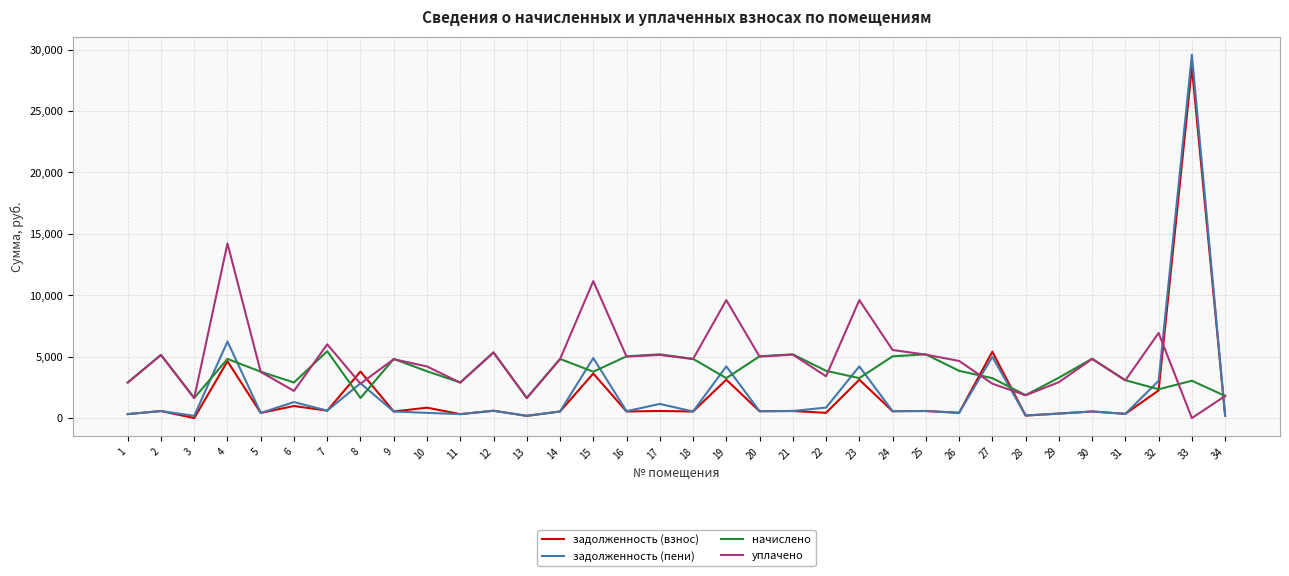

Where is задолженность (пени) nearest to the value 14880?

4